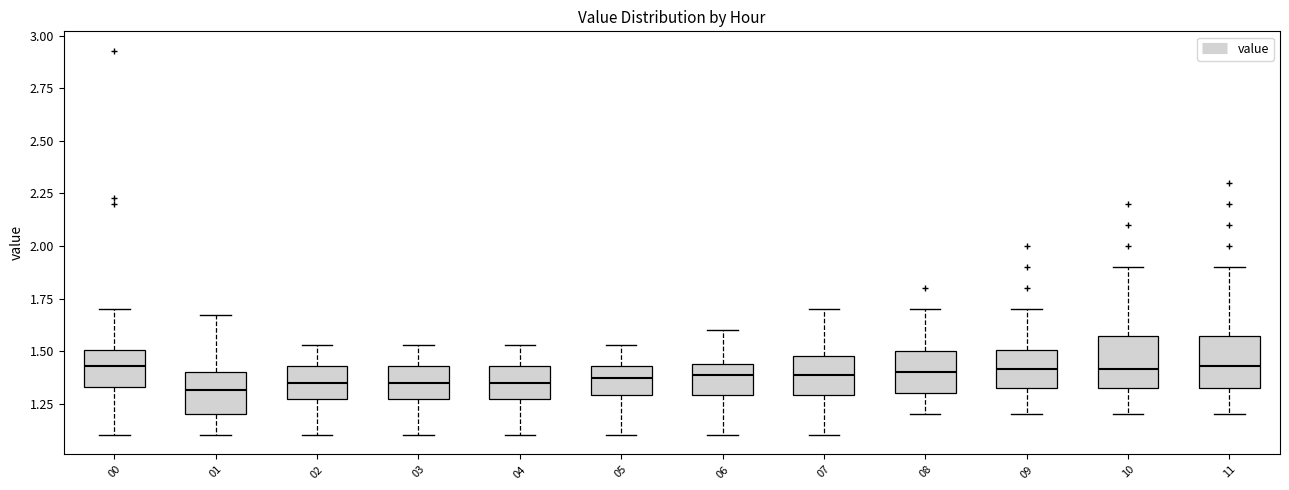

Reading left to right, read every box against the y-axis: the position of its median line, the range the box covers, and the ends of its whiskers. The values are not printed on the chart, so give them approximately, as read against the axis.

00: median 1.45, box 1.35 to 1.50, whiskers 1.10 to 1.70
01: median 1.30, box 1.20 to 1.40, whiskers 1.10 to 1.65
02: median 1.35, box 1.25 to 1.45, whiskers 1.10 to 1.55
03: median 1.35, box 1.25 to 1.45, whiskers 1.10 to 1.55
04: median 1.35, box 1.25 to 1.45, whiskers 1.10 to 1.55
05: median 1.35, box 1.30 to 1.45, whiskers 1.10 to 1.55
06: median 1.40, box 1.30 to 1.45, whiskers 1.10 to 1.60
07: median 1.40, box 1.30 to 1.50, whiskers 1.10 to 1.70
08: median 1.40, box 1.30 to 1.50, whiskers 1.20 to 1.70
09: median 1.40, box 1.30 to 1.50, whiskers 1.20 to 1.70
10: median 1.40, box 1.30 to 1.55, whiskers 1.20 to 1.90
11: median 1.45, box 1.30 to 1.55, whiskers 1.20 to 1.90